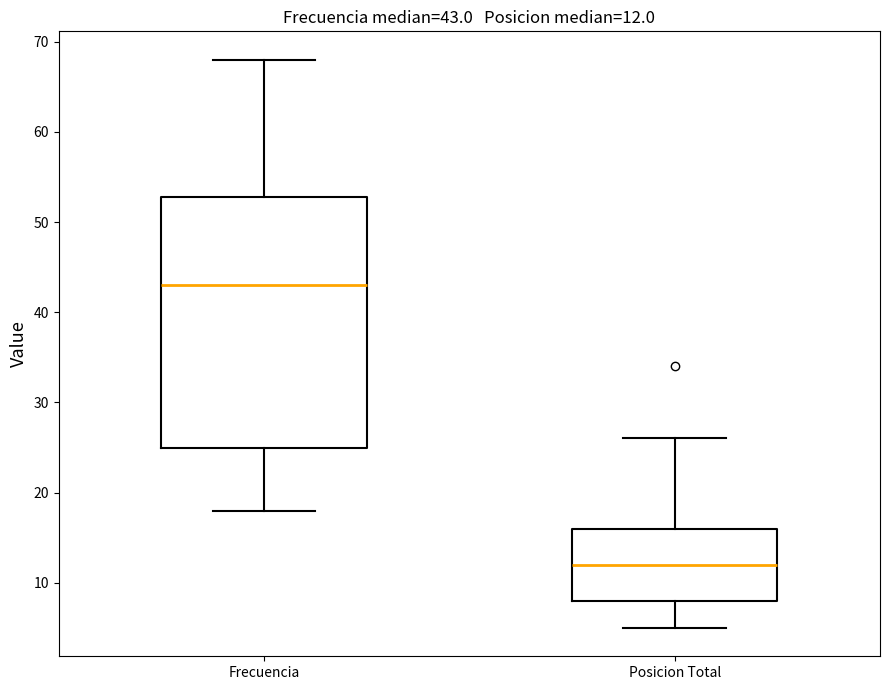

Which box is the tallest, from its lower edge to its upper edge?

Frecuencia